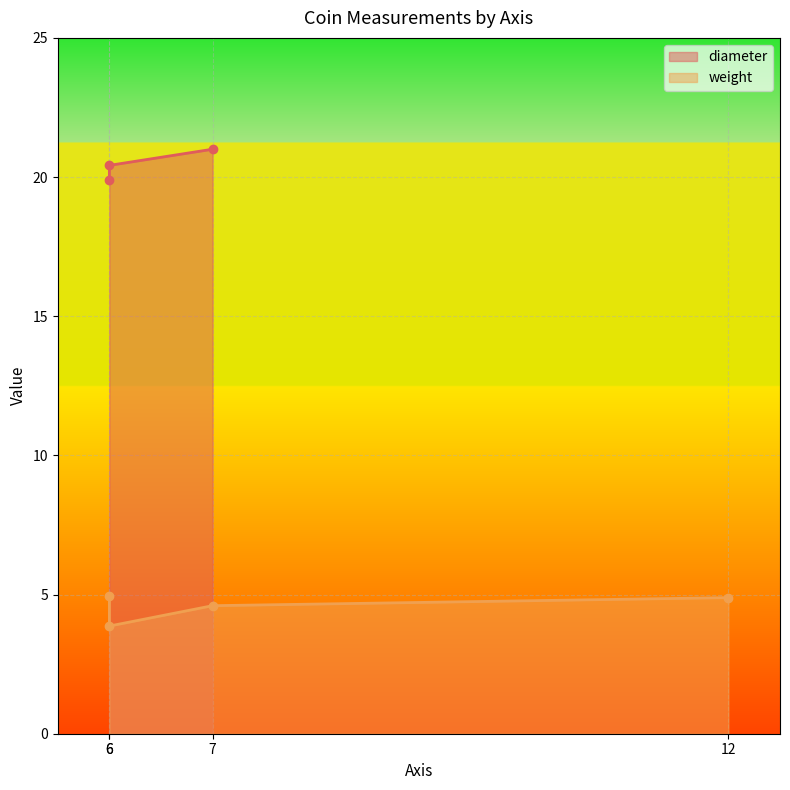

Which has a higher value, 12 or 6?

12